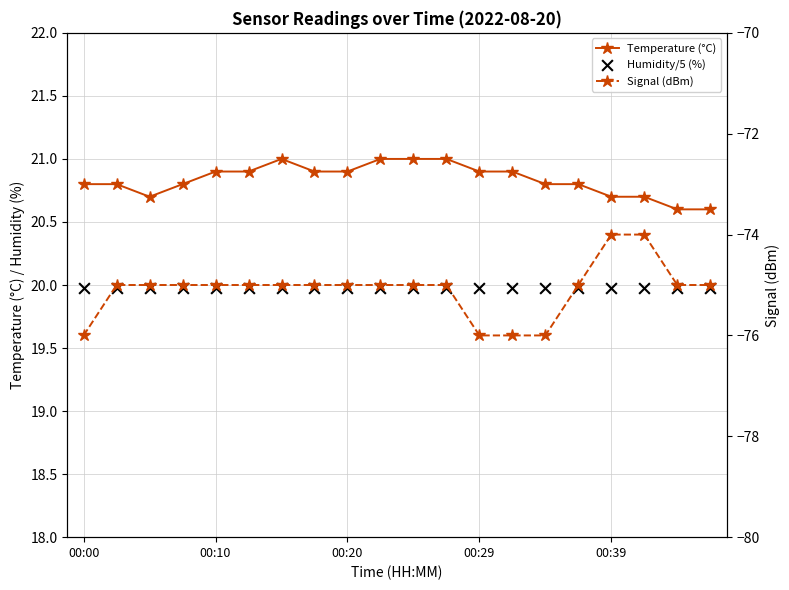

What are all the series names shown in the legend?

Temperature (°C), Humidity/5 (%), Signal (dBm)